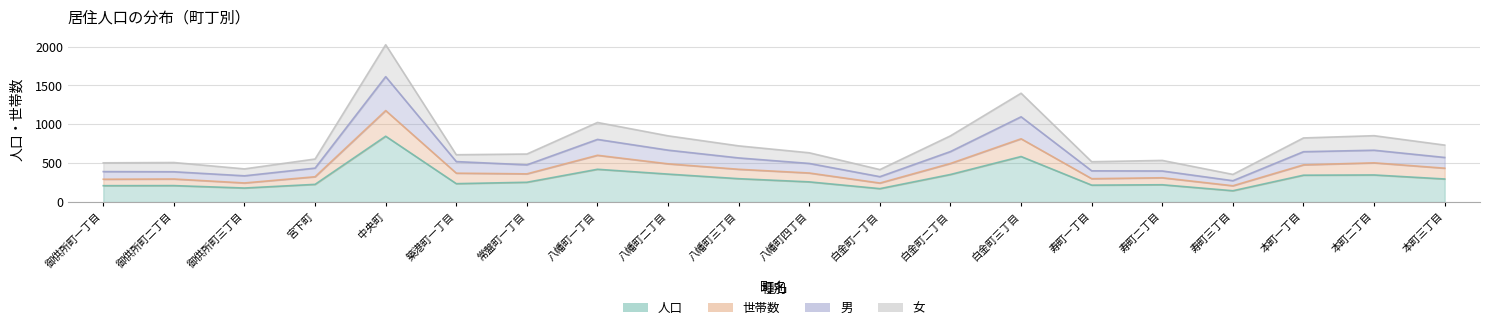

Reading right to left, extract all data points from this chart.

人口: 本町三丁目=297	本町二丁目=349	本町一丁目=346	寿町三丁目=146	寿町二丁目=223	寿町一丁目=218	白金町三丁目=586	白金町二丁目=355	白金町一丁目=173	八幡町四丁目=260	八幡町三丁目=301	八幡町二丁目=360	八幡町一丁目=422	常盤町一丁目=255	築港町一丁目=237	中央町=847	宮下町=228	御供所町三丁目=181	御供所町二丁目=212	御供所町一丁目=211
世帯数: 本町三丁目=436	本町二丁目=505	本町一丁目=479	寿町三丁目=210	寿町二丁目=313	寿町一丁目=301	白金町三丁目=814	白金町二丁目=497	白金町一丁目=245	八幡町四丁目=374	八幡町三丁目=422	八幡町二丁目=492	八幡町一丁目=602	常盤町一丁目=363	築港町一丁目=372	中央町=1177	宮下町=326	御供所町三丁目=246	御供所町二丁目=297	御供所町一丁目=294
男: 本町三丁目=574	本町二丁目=667	本町一丁目=648	寿町三丁目=275	寿町二丁目=400	寿町一丁目=402	白金町三丁目=1097	白金町二丁目=650	白金町一丁目=327	八幡町四丁目=497	八幡町三丁目=568	八幡町二丁目=668	八幡町一丁目=806	常盤町一丁目=479	築港町一丁目=521	中央町=1613	宮下町=437	御供所町三丁目=338	御供所町二丁目=390	御供所町一丁目=392
女: 本町三丁目=733	本町二丁目=854	本町一丁目=825	寿町三丁目=356	寿町二丁目=536	寿町一丁目=519	白金町三丁目=1400	白金町二丁目=852	白金町一丁目=418	八幡町四丁目=634	八幡町三丁目=723	八幡町二丁目=852	八幡町一丁目=1024	常盤町一丁目=618	築港町一丁目=609	中央町=2024	宮下町=554	御供所町三丁目=427	御供所町二丁目=509	御供所町一丁目=505